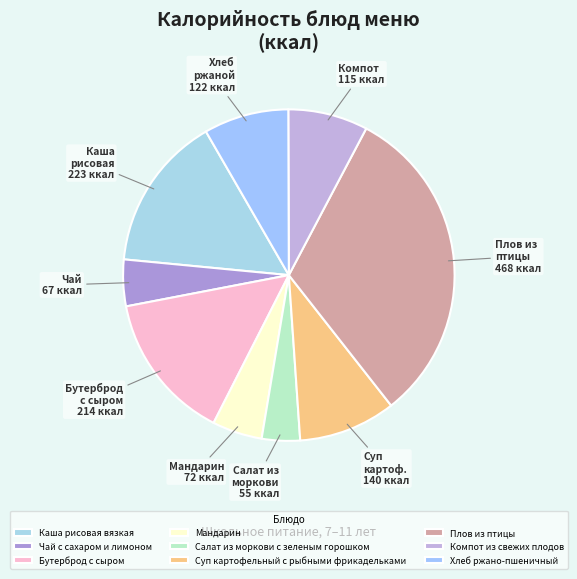

Is it true that Компот из свежих плодов is 1% of the pie?

False